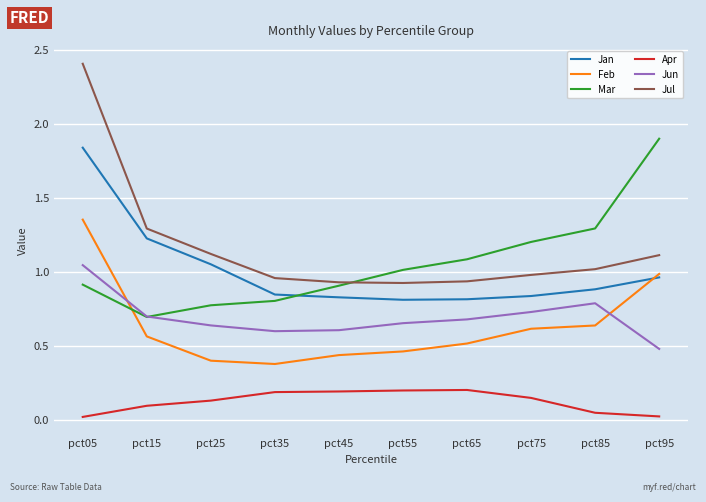

How many times do Mar and Jun cross each other?

1